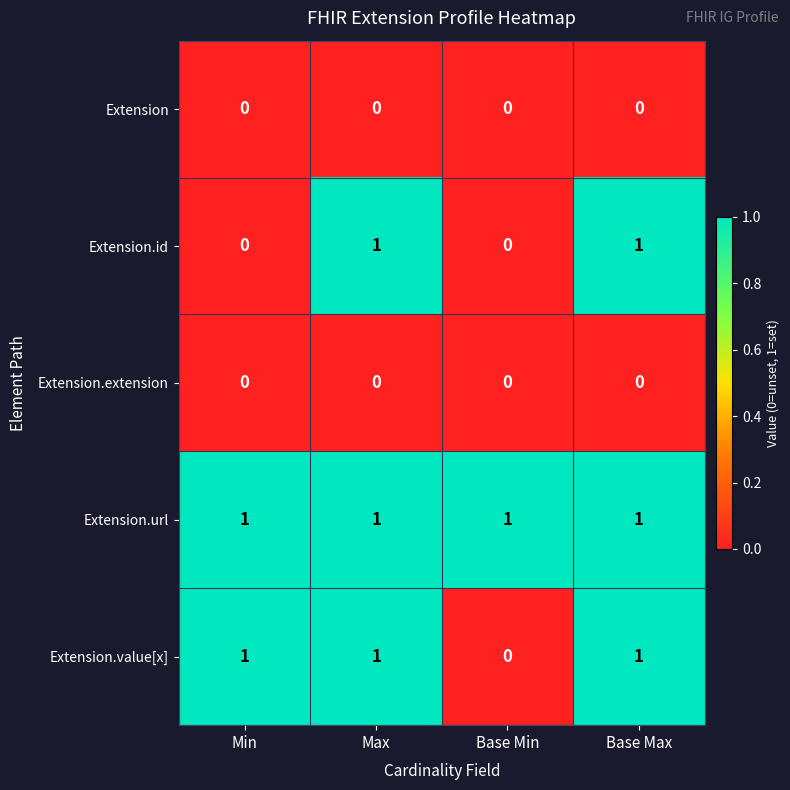

What is the total value across all series at Base Min?

1